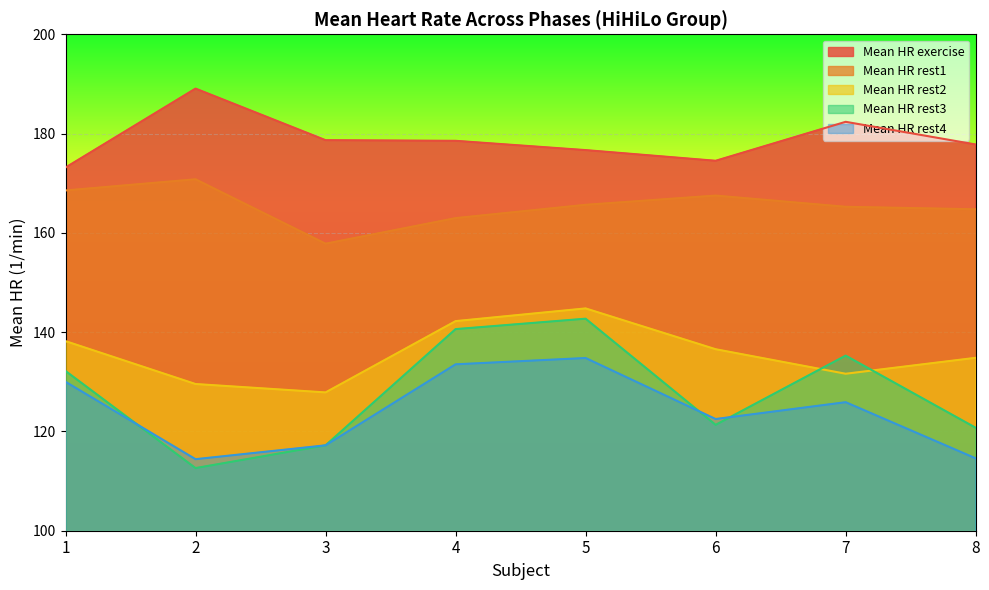

At which label is Mean HR rest1 closest to 164?

8